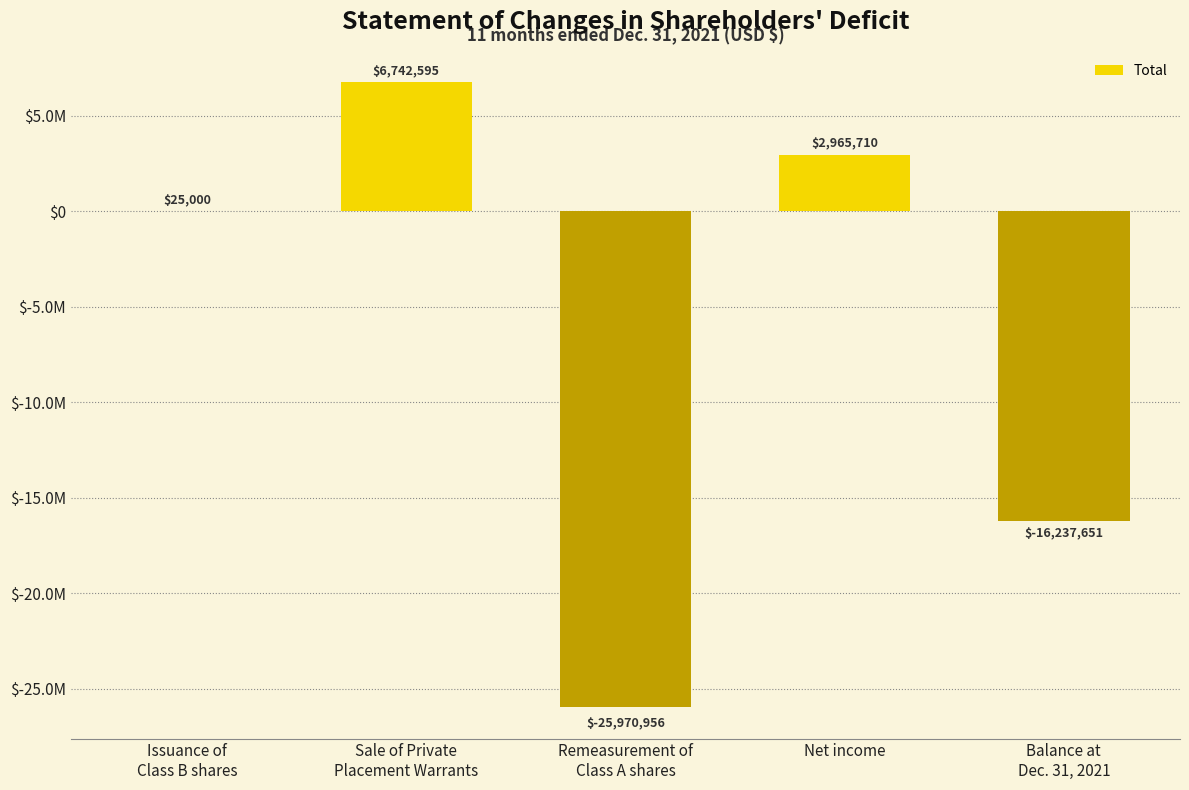

What is the label of the 4th bar from the right?

Sale of Private
Placement Warrants